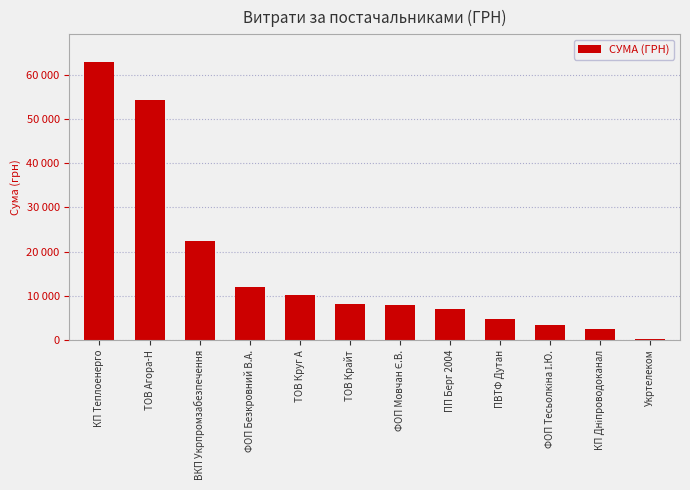

Rank the categories by value from highest to lowest.

КП Теплоенерго, ТОВ Агора-Н, ВКП Укрпромзабезпечення, ФОП Безкровний В.А., ТОВ Круг А, ТОВ Крайт, ФОП Мовчан Є.В., ПП Берг 2004, ПВТФ Дутан, ФОП Тесьолкіна І.Ю., КП Дніпроводоканал, Укртелеком